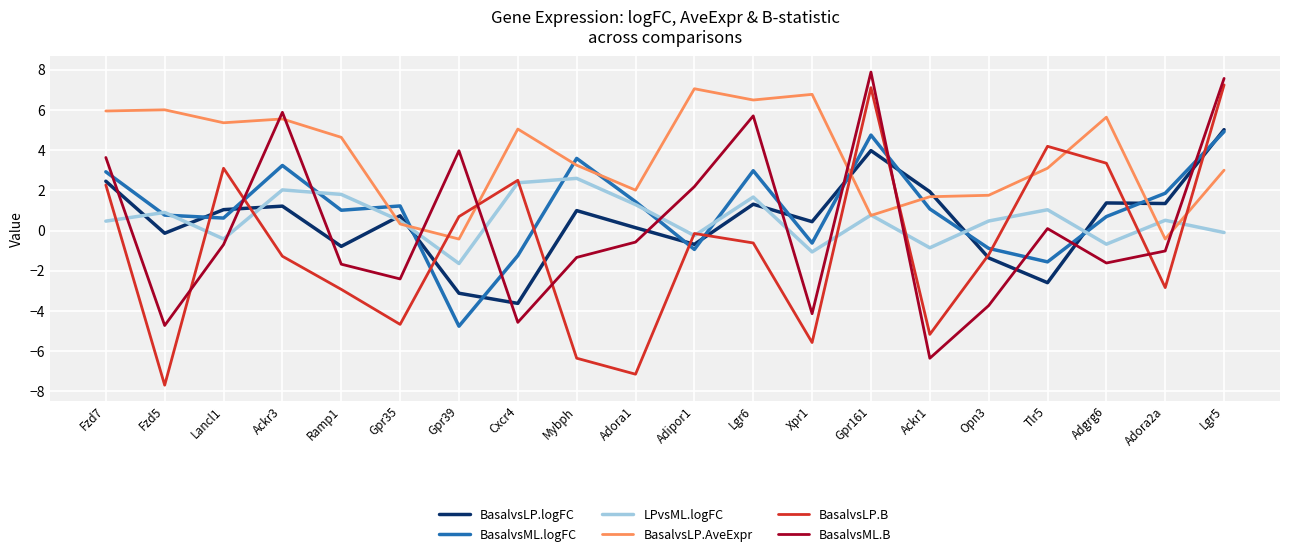

True or false: LPvsML.logFC and BasalvsML.B cross at least once.

True